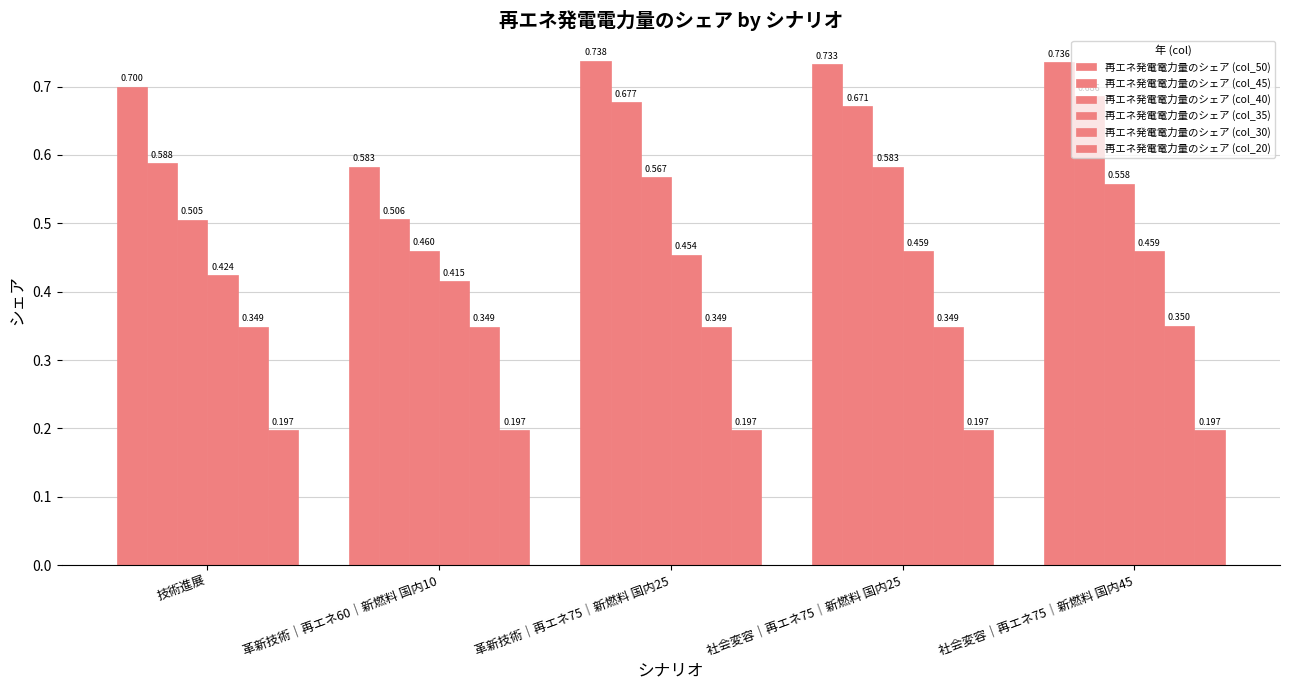

How many groups of bars are there?

5